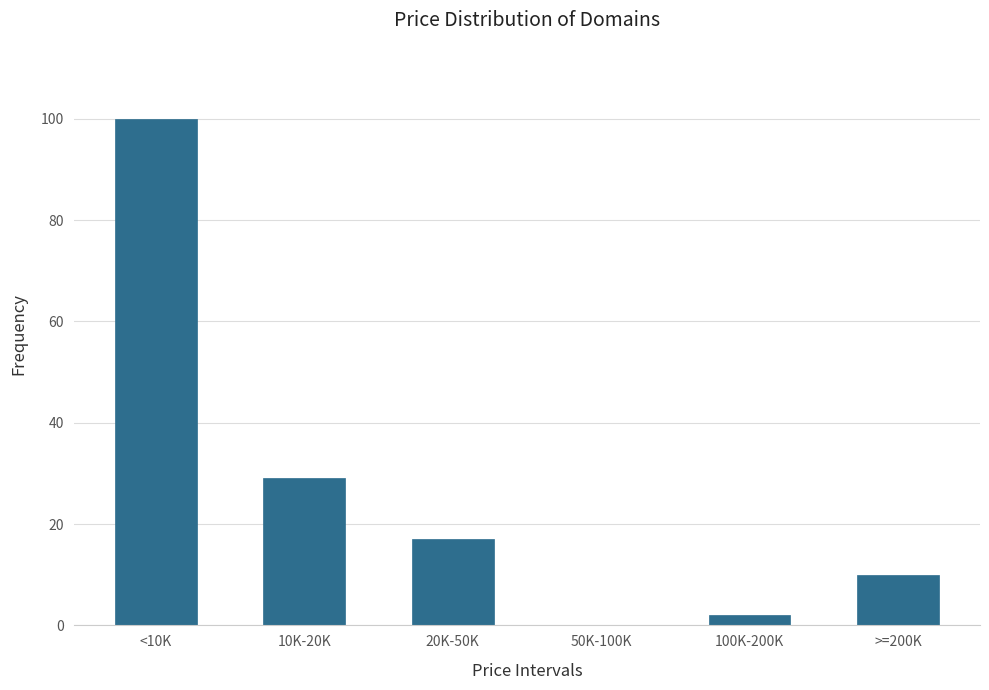

Reading left to right, list all the values displayed in this chart.

<10K=100	10K-20K=29	20K-50K=17	50K-100K=0	100K-200K=2	>=200K=10